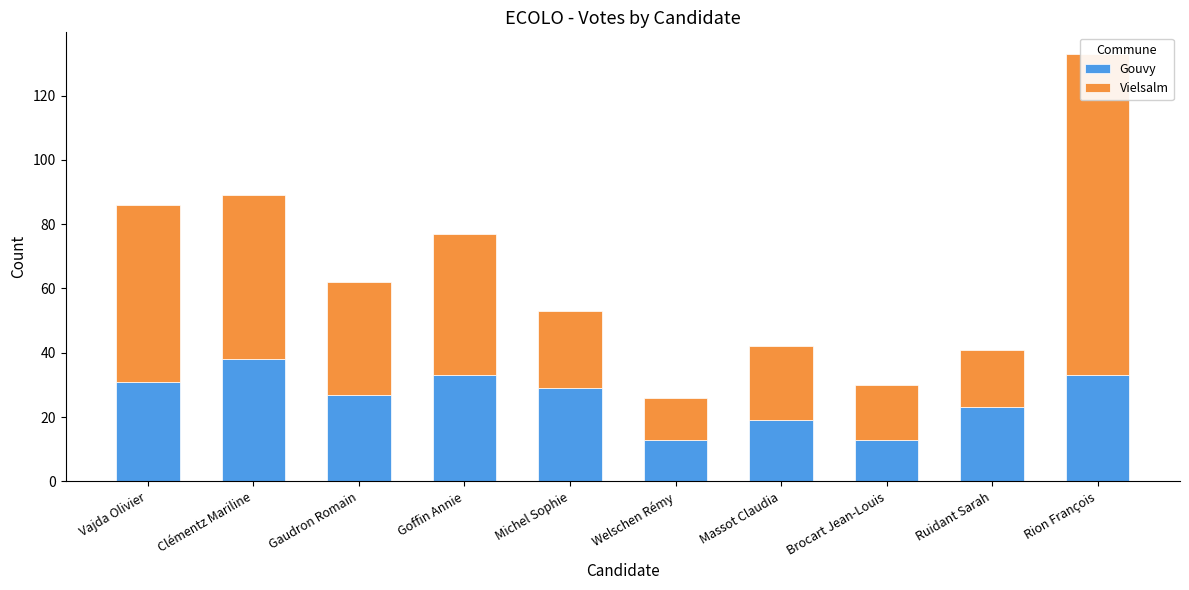

Reading left to right, what are all the values shown in this chart?

Gouvy: Vajda Olivier=31	Clémentz Mariline=38	Gaudron Romain=27	Goffin Annie=33	Michel Sophie=29	Welschen Rémy=13	Massot Claudia=19	Brocart Jean-Louis=13	Ruidant Sarah=23	Rion François=33
Vielsalm: Vajda Olivier=55	Clémentz Mariline=51	Gaudron Romain=35	Goffin Annie=44	Michel Sophie=24	Welschen Rémy=13	Massot Claudia=23	Brocart Jean-Louis=17	Ruidant Sarah=18	Rion François=100